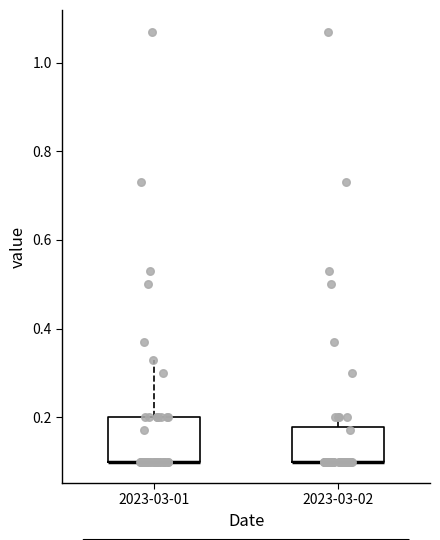

Reading left to right, read every box against the y-axis: the position of its median line, the range the box covers, and the ends of its whiskers. The values are not printed on the chart, so give them approximately, as read against the axis.

2023-03-01: median 0.10 (drawn on the box's lower edge), box 0.10 to 0.20, whiskers 0.10 to 0.34
2023-03-02: median 0.10 (drawn on the box's lower edge), box 0.10 to 0.18, whiskers 0.10 to 0.20